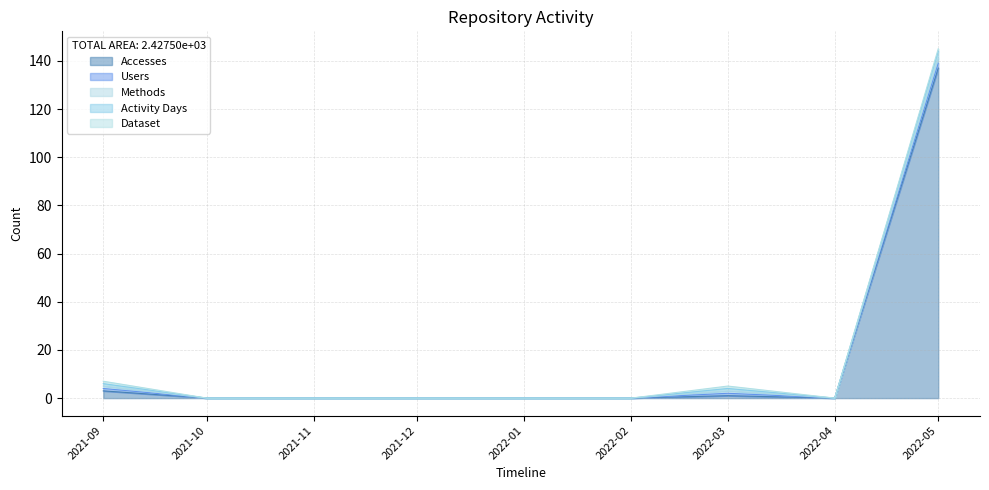

What are all the series names shown in the legend?

Accesses, Users, Methods, Activity Days, Dataset